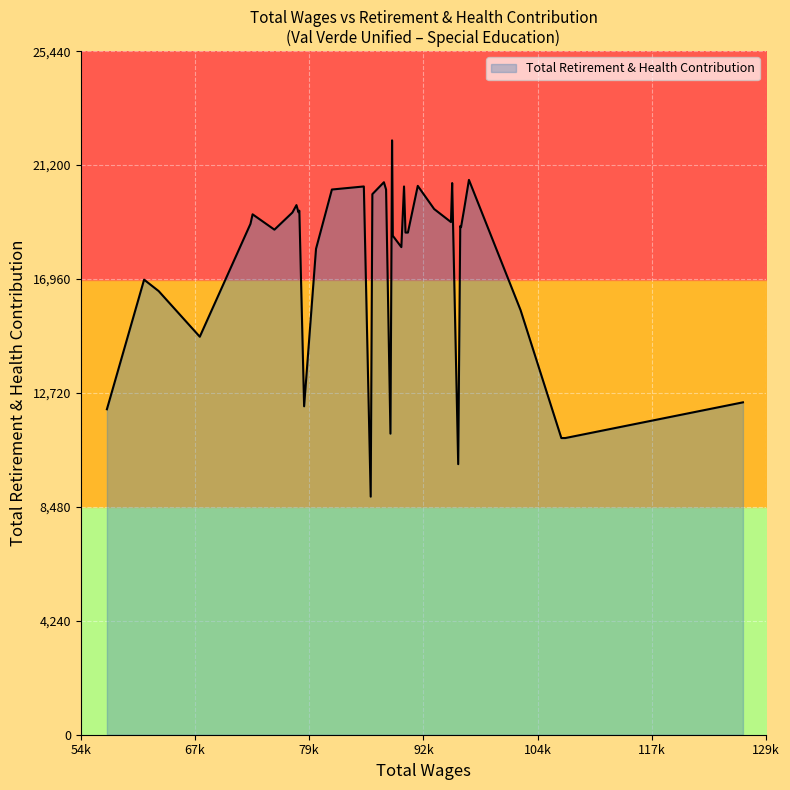

The chart shows a value of 27769 at 88899.0. True or false?

False